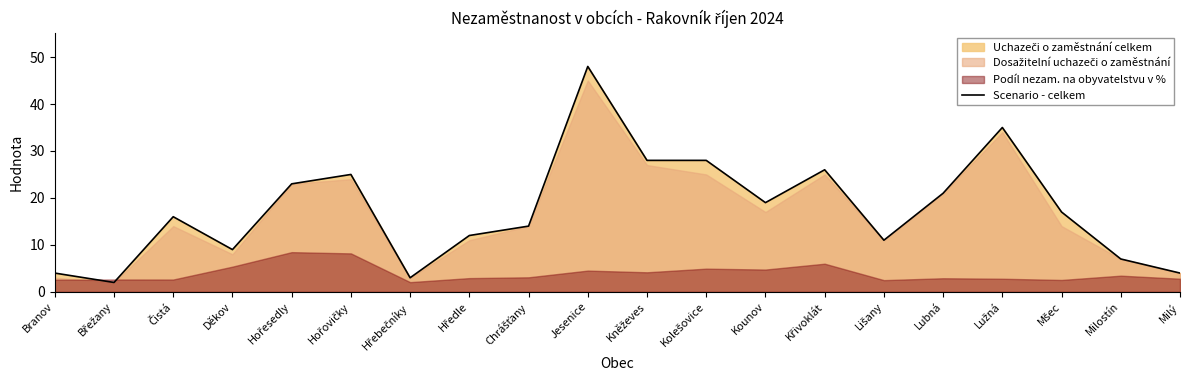

At which category does the chart reach its minimum across all series?

Břežany